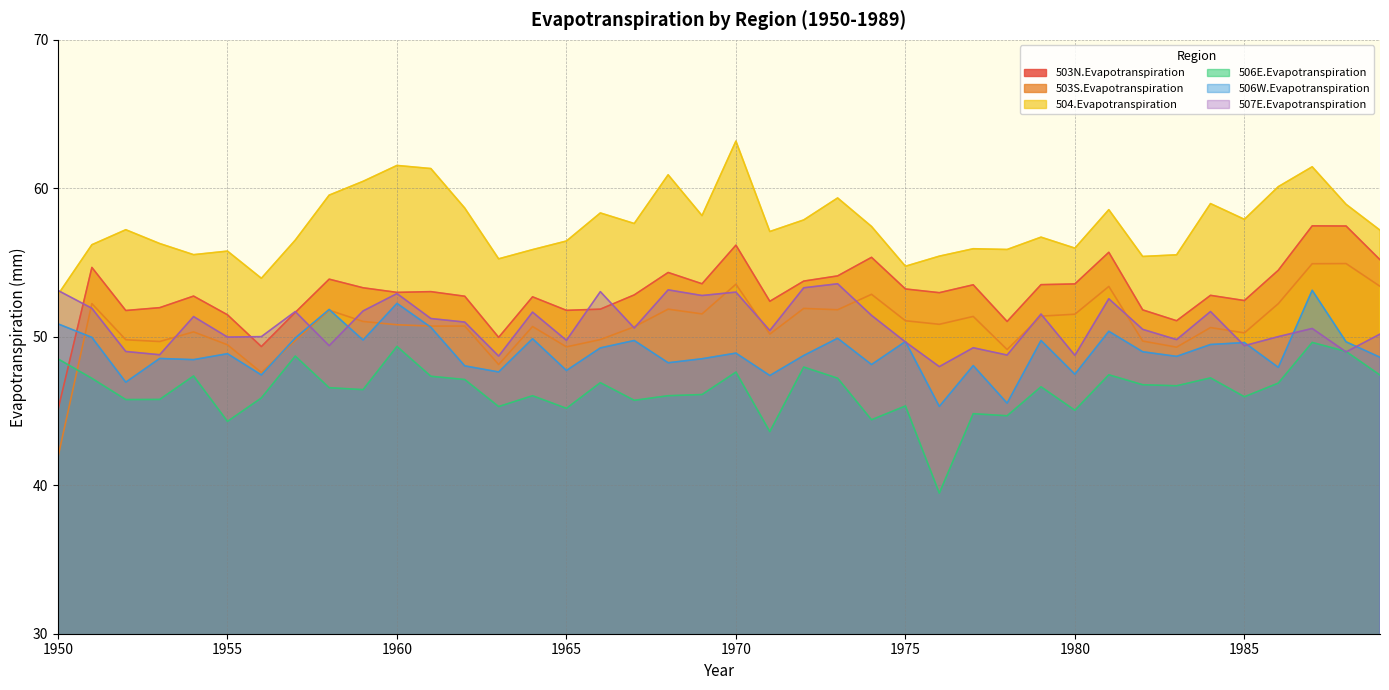

What is the sum of all 503N.Evapotranspiration values?

2119.6